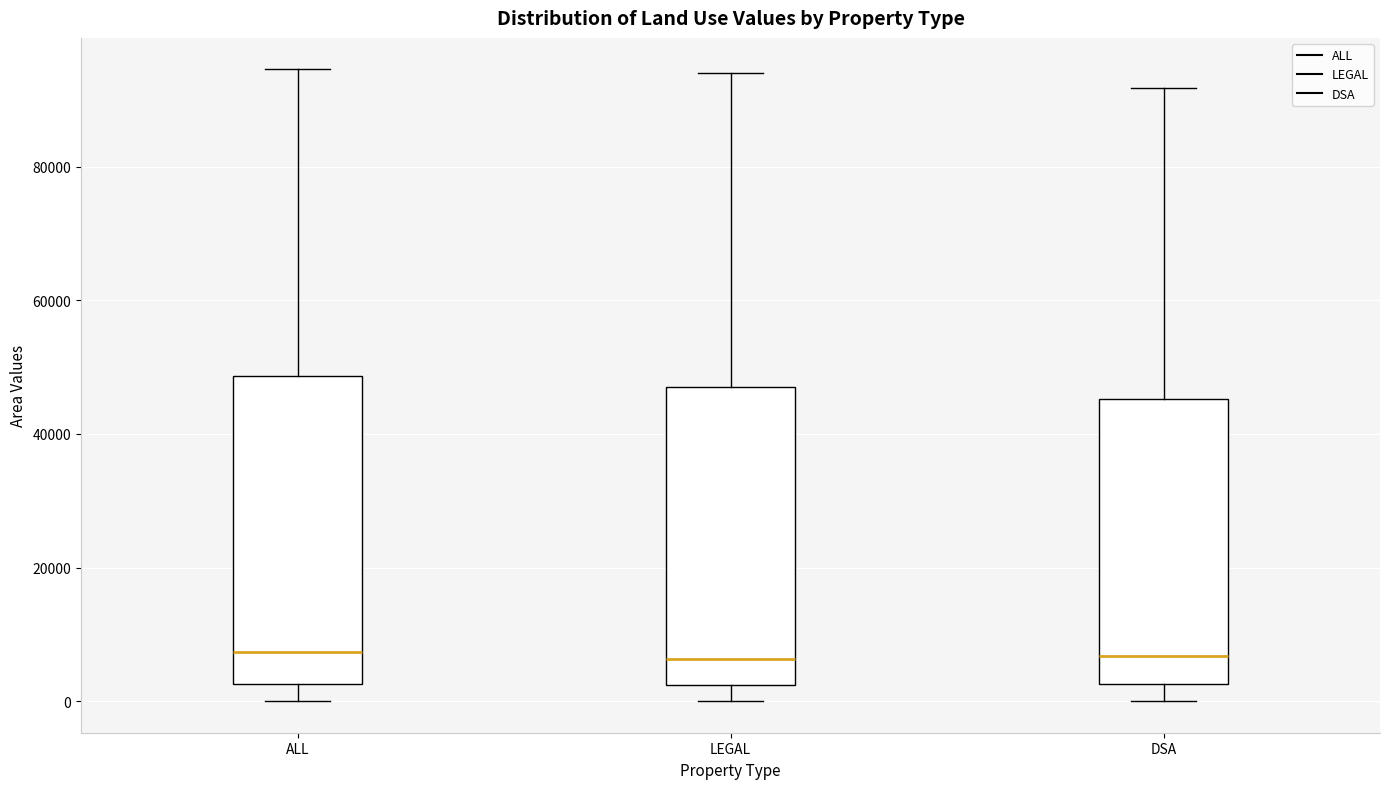

Reading left to right, read every box against the y-axis: the position of its median line, the range the box covers, and the ends of its whiskers. The values are not printed on the chart, so give them approximately, as read against the axis.

ALL: median 8000, box 2000 to 48000, whiskers 0 to 94000
LEGAL: median 6000, box 2000 to 46000, whiskers 0 to 94000
DSA: median 6000, box 2000 to 46000, whiskers 0 to 92000